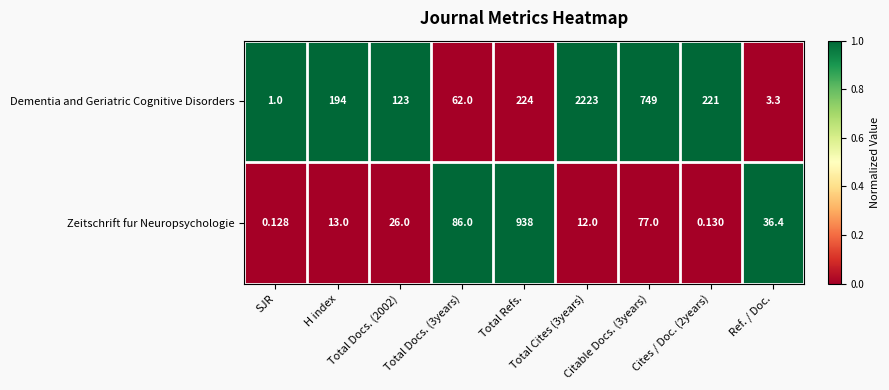

Which series has the widest spread of values?

Dementia and Geriatric Cognitive Disorders